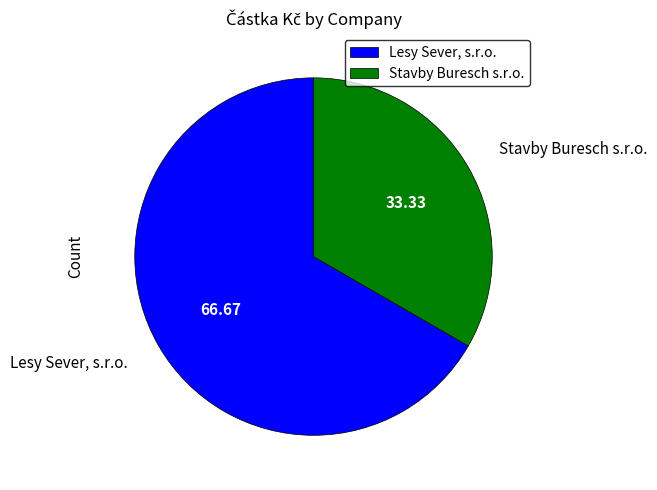

What is the largest slice in the pie chart?

Lesy Sever, s.r.o.